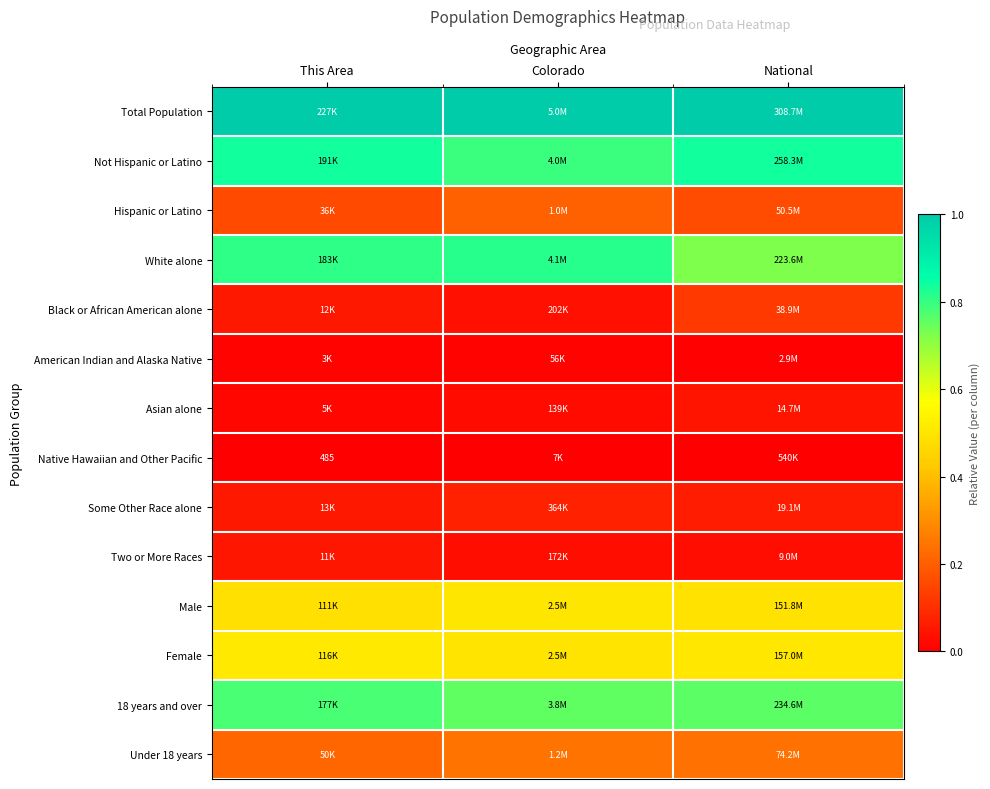

Count the number of categories in the chart.

3